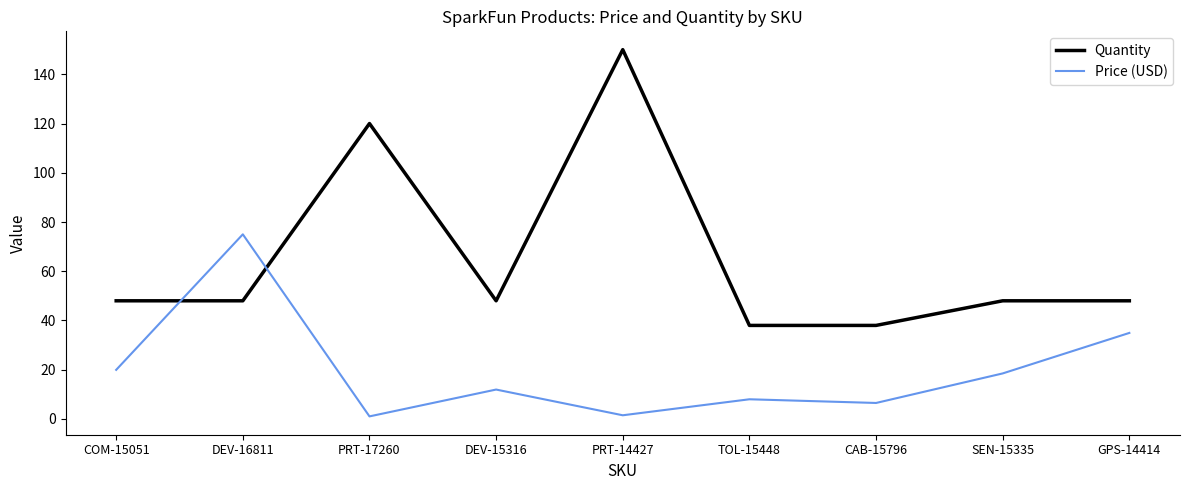

What is the total value across all series at TOL-15448?

46.0